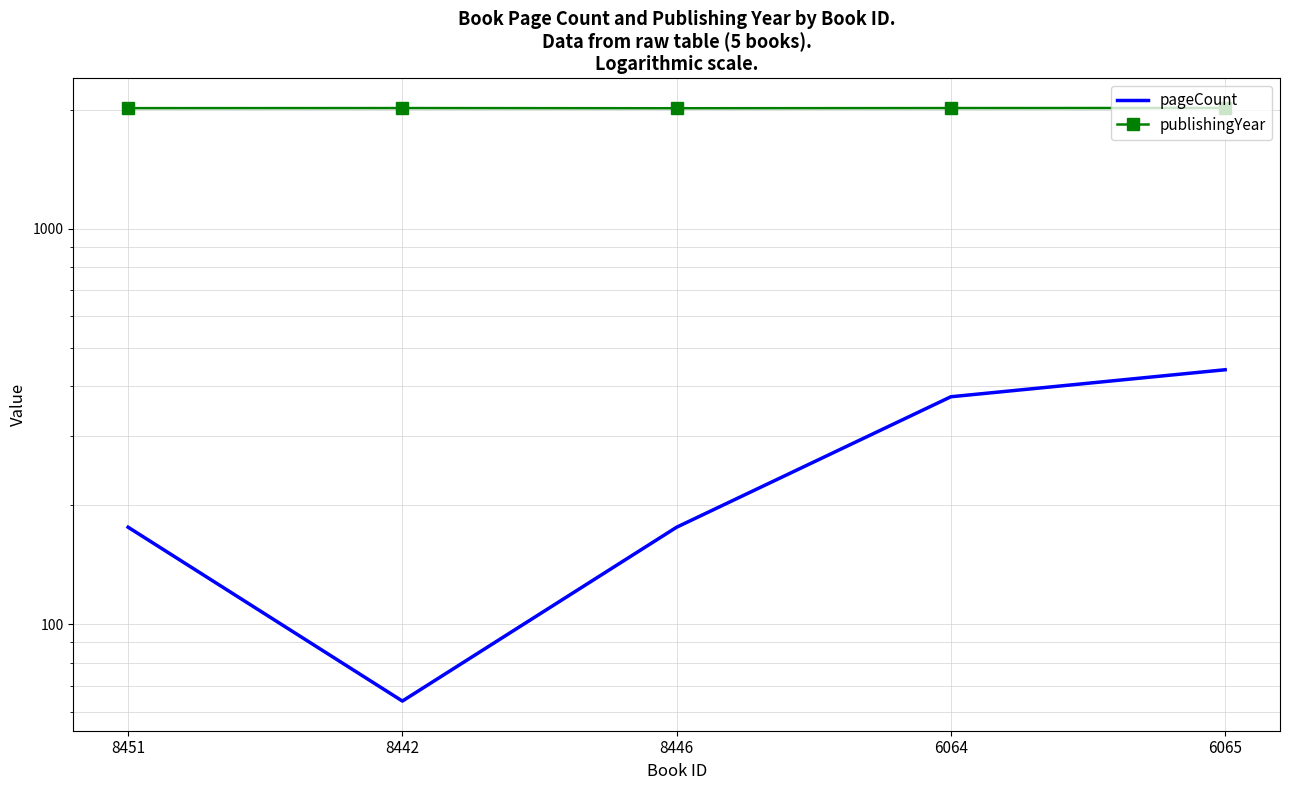

What is the spread (max minus min) of values at 6064?

1641